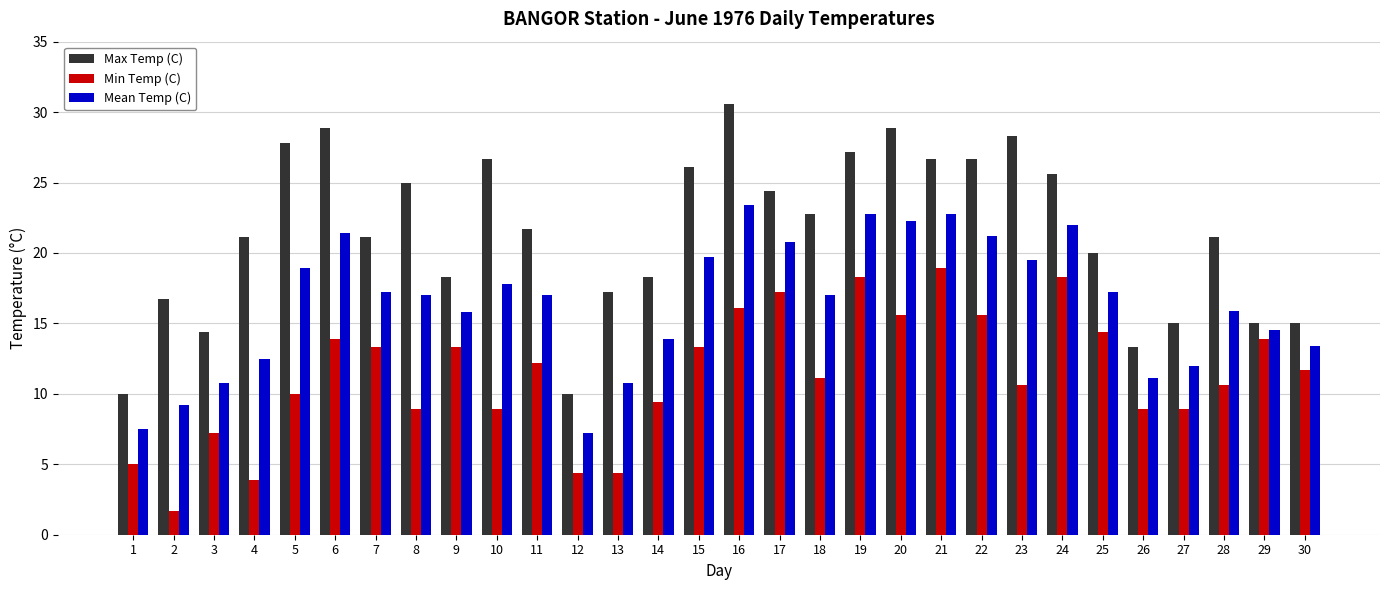

What is the sum of the Max Temp (C) values at 11 and 7?

42.8